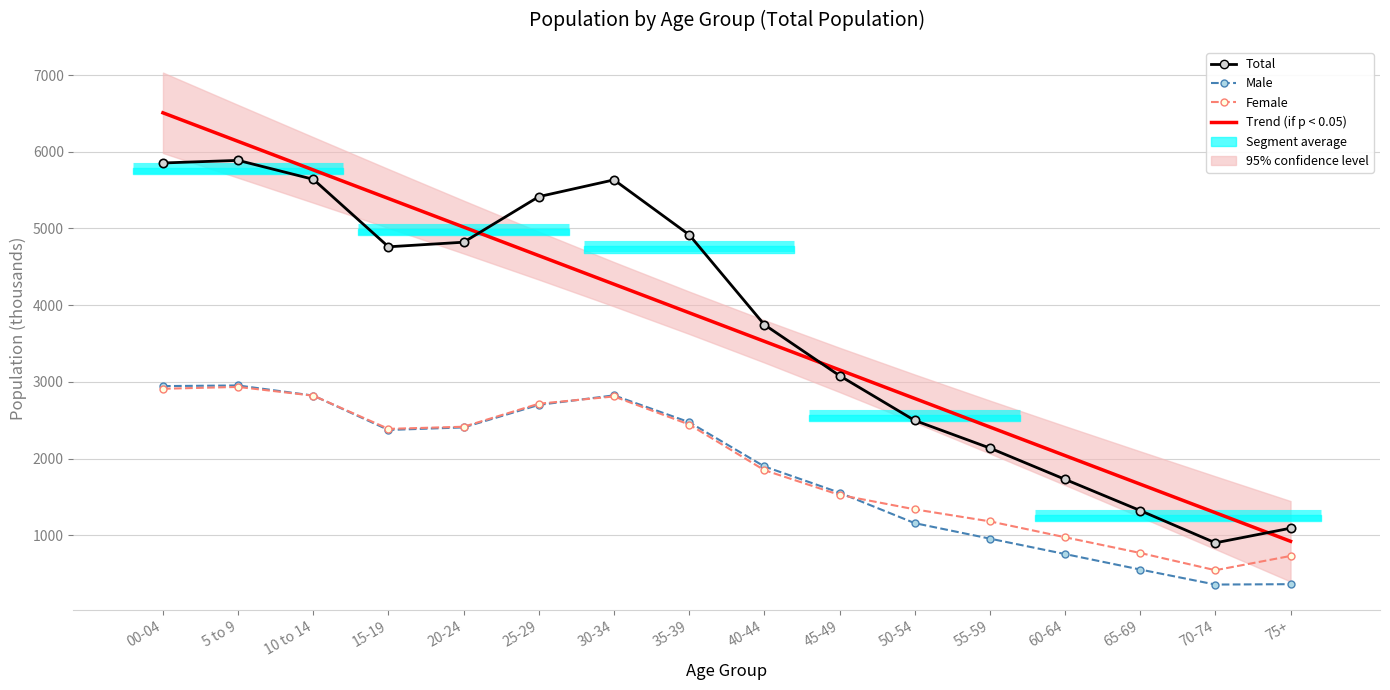

Count the number of categories in the chart.

16